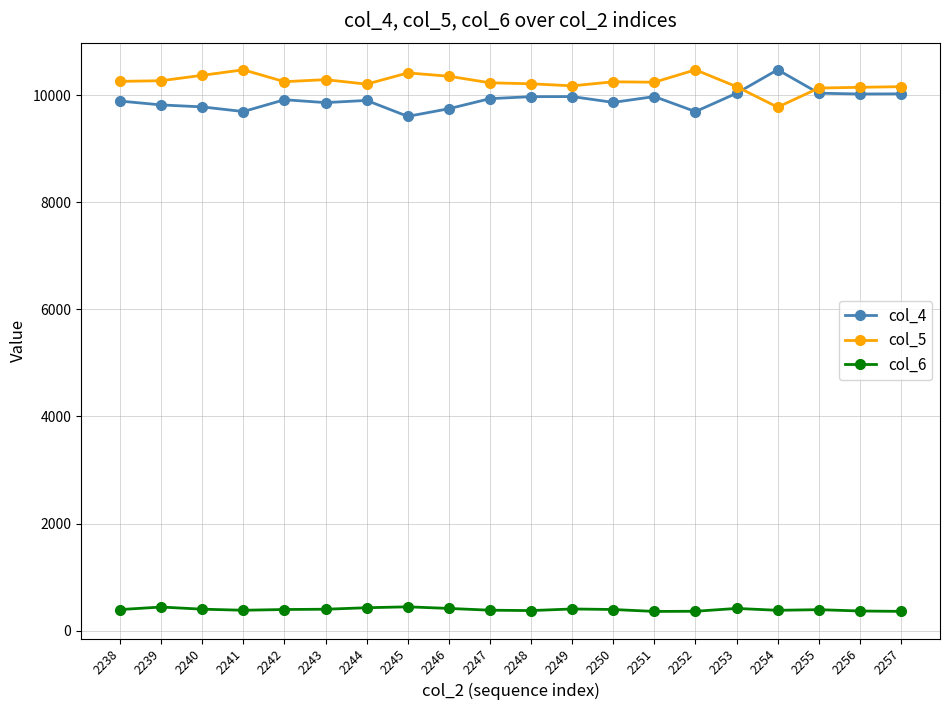

What is the minimum value for col_6?

358